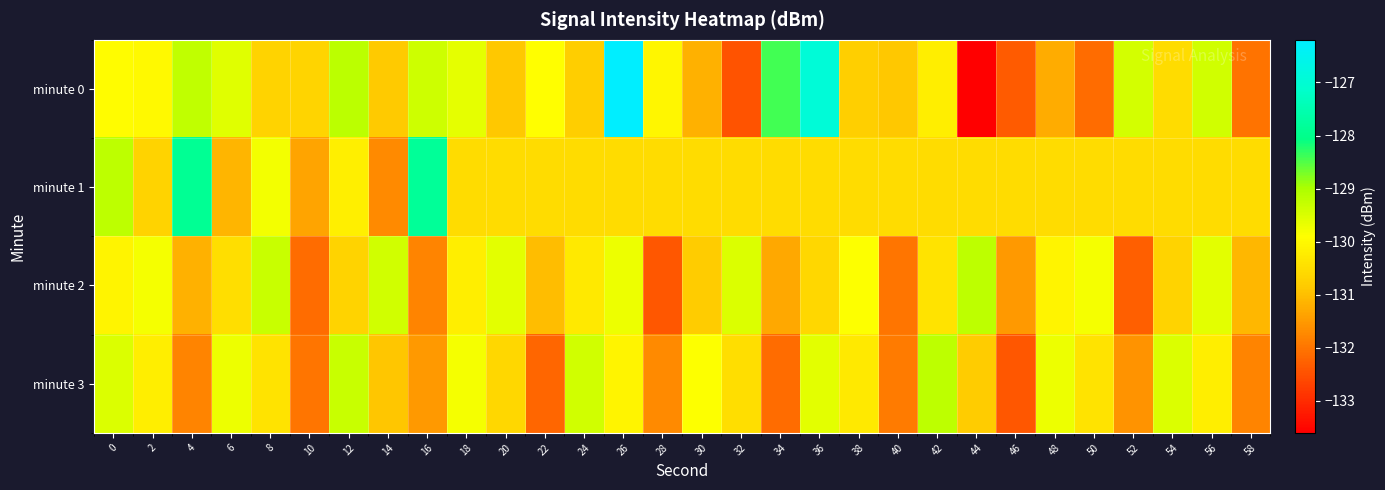

Reading left to right, transcribe all the data shown in this chart.

minute 0: 0=-129.9	2=-130.0	4=-129.2	6=-129.6	8=-130.7	10=-130.7	12=-129.2	14=-130.8	16=-129.4	18=-129.6	20=-130.9	22=-129.9	24=-130.8	26=-126.2	28=-130.1	30=-131.2	32=-132.5	34=-128.4	36=-126.9	38=-130.7	40=-130.9	42=-130.2	44=-133.6	46=-132.3	48=-131.2	50=-132.1	52=-129.4	54=-130.5	56=-129.4	58=-132.0
minute 1: 0=-129.2	2=-130.7	4=-127.9	6=-131.1	8=-129.8	10=-131.4	12=-130.2	14=-131.7	16=-127.8	18=-130.5	20=-130.5	22=-130.5	24=-130.5	26=-130.5	28=-130.5	30=-130.5	32=-130.5	34=-130.5	36=-130.5	38=-130.5	40=-130.5	42=-130.5	44=-130.5	46=-130.5	48=-130.5	50=-130.5	52=-130.5	54=-130.5	56=-130.5	58=-130.5
minute 2: 0=-130.1	2=-129.8	4=-131.2	6=-130.5	8=-129.3	10=-132.1	12=-130.7	14=-129.4	16=-131.8	18=-130.2	20=-129.6	22=-131.0	24=-130.3	26=-129.7	28=-132.4	30=-130.8	32=-129.5	34=-131.3	36=-130.6	38=-129.9	40=-132.0	42=-130.4	44=-129.2	46=-131.5	48=-130.1	50=-129.8	52=-132.3	54=-130.7	56=-129.6	58=-131.1
minute 3: 0=-129.5	2=-130.2	4=-131.8	6=-129.7	8=-130.4	10=-132.0	12=-129.3	14=-130.9	16=-131.5	18=-129.8	20=-130.6	22=-132.2	24=-129.4	26=-130.1	28=-131.7	30=-129.9	32=-130.5	34=-132.1	36=-129.6	38=-130.3	40=-131.9	42=-129.2	44=-130.8	46=-132.4	48=-129.7	50=-130.4	52=-131.6	54=-129.5	56=-130.2	58=-131.8